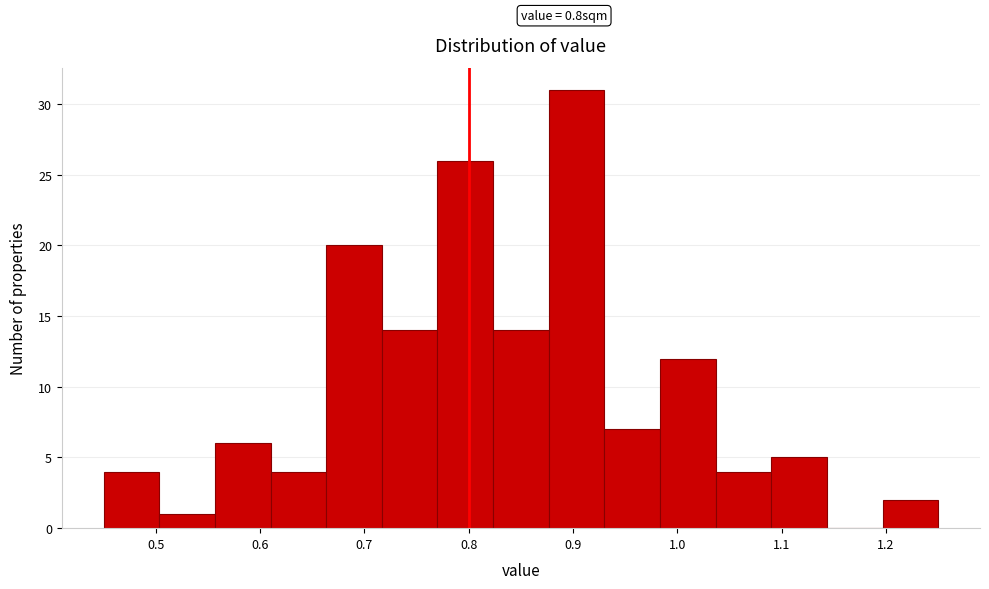

Which range on the x-axis has the tallest bar?

0.88 to 0.93